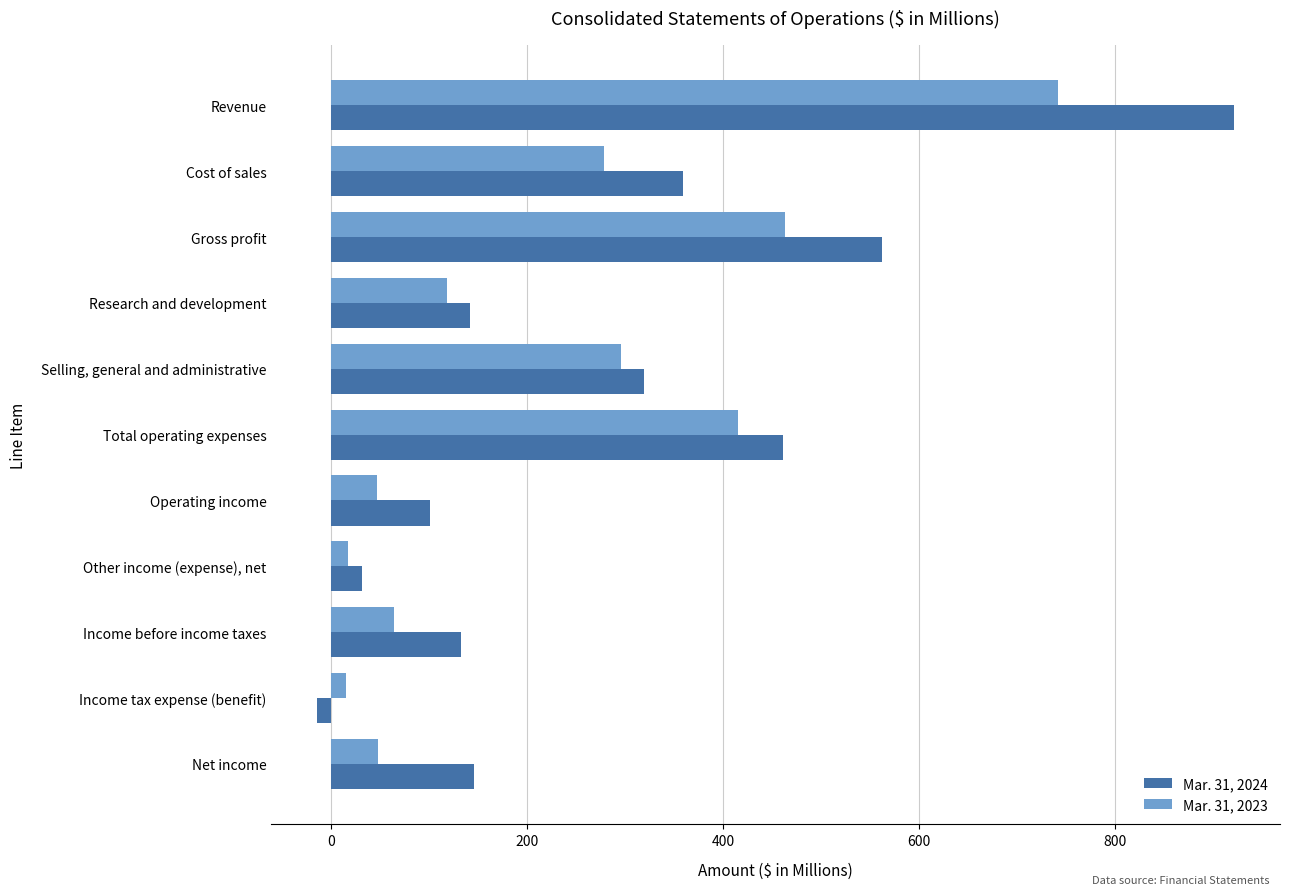

How many values in the Mar. 31, 2024 series exceed 146?

6